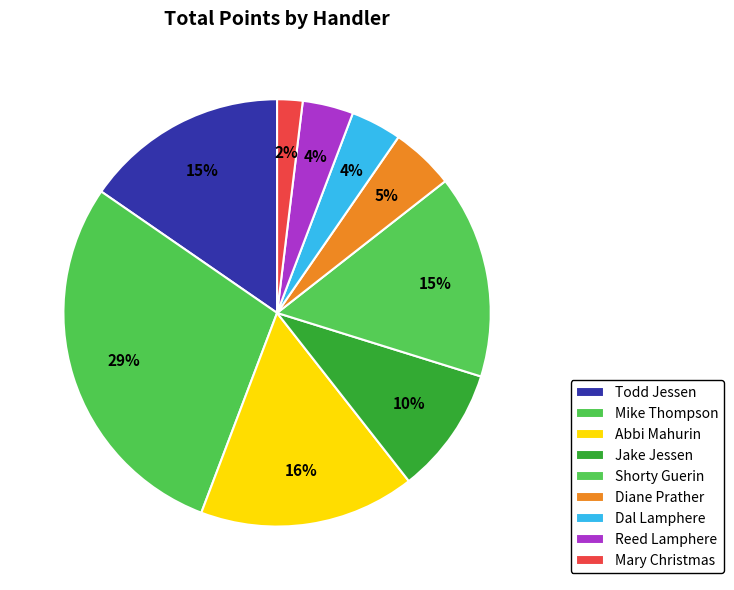

How many slices are in this pie chart?

9